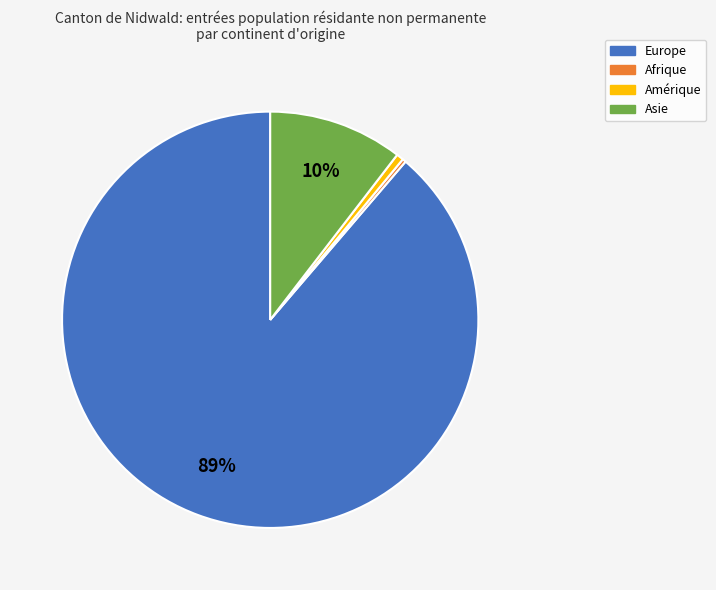

Does any single category account for the majority?

Yes